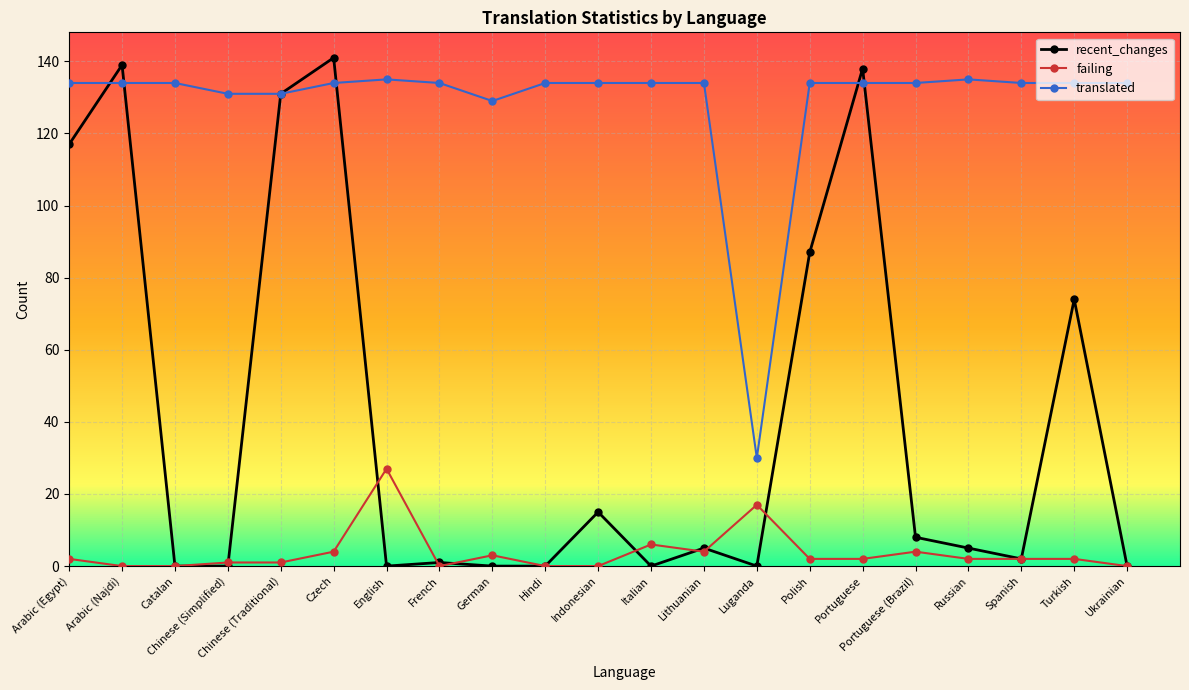

At which category is the sum across all series the highest?

Czech